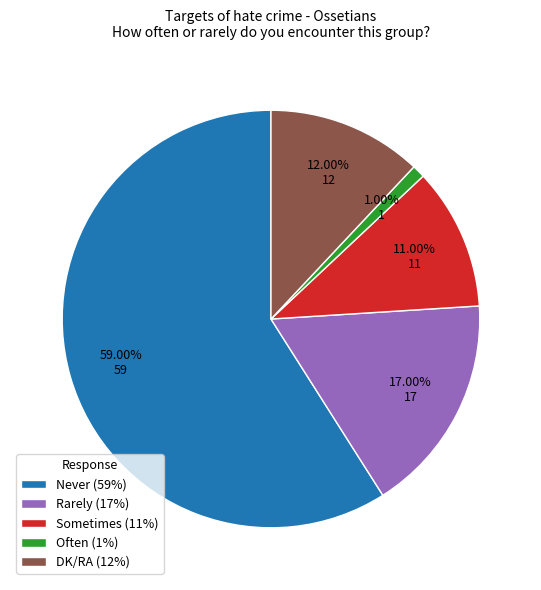

What is the smallest slice in the pie chart?

Often (1%)